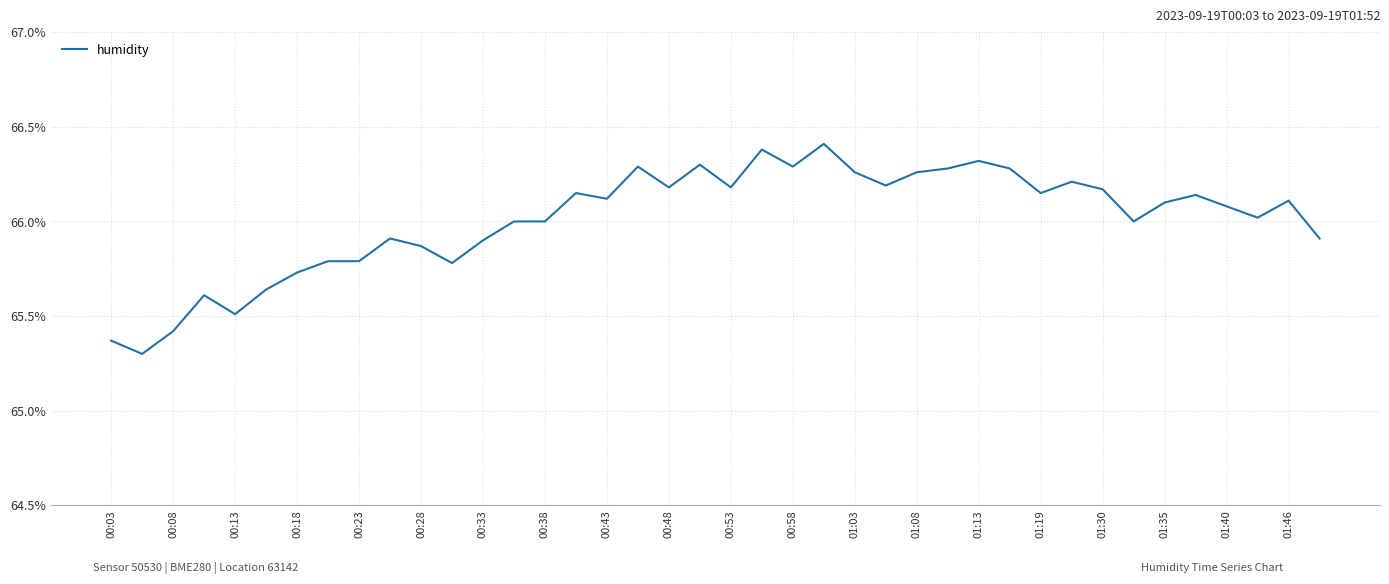

What is the sum of all values?

2640.4